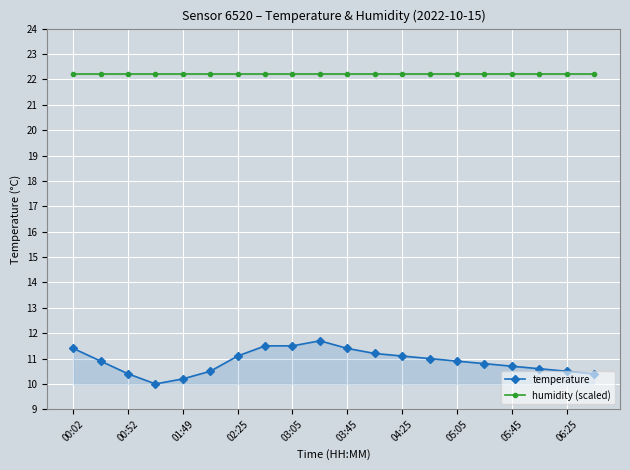

Rank the series by their average value, from highest to lowest.

humidity (scaled), temperature